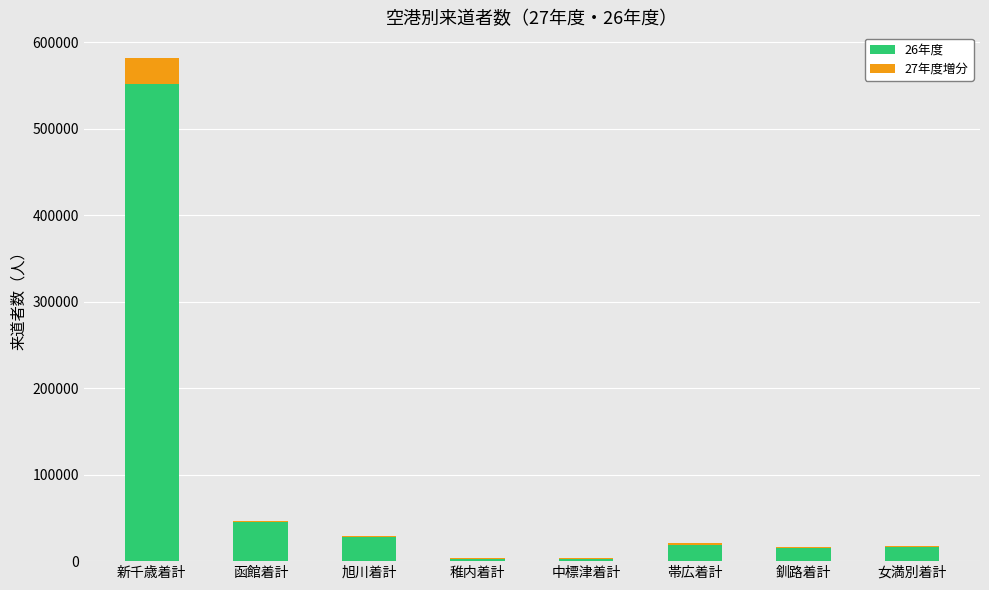

At which label does 26年度 reach its peak?

新千歳着計